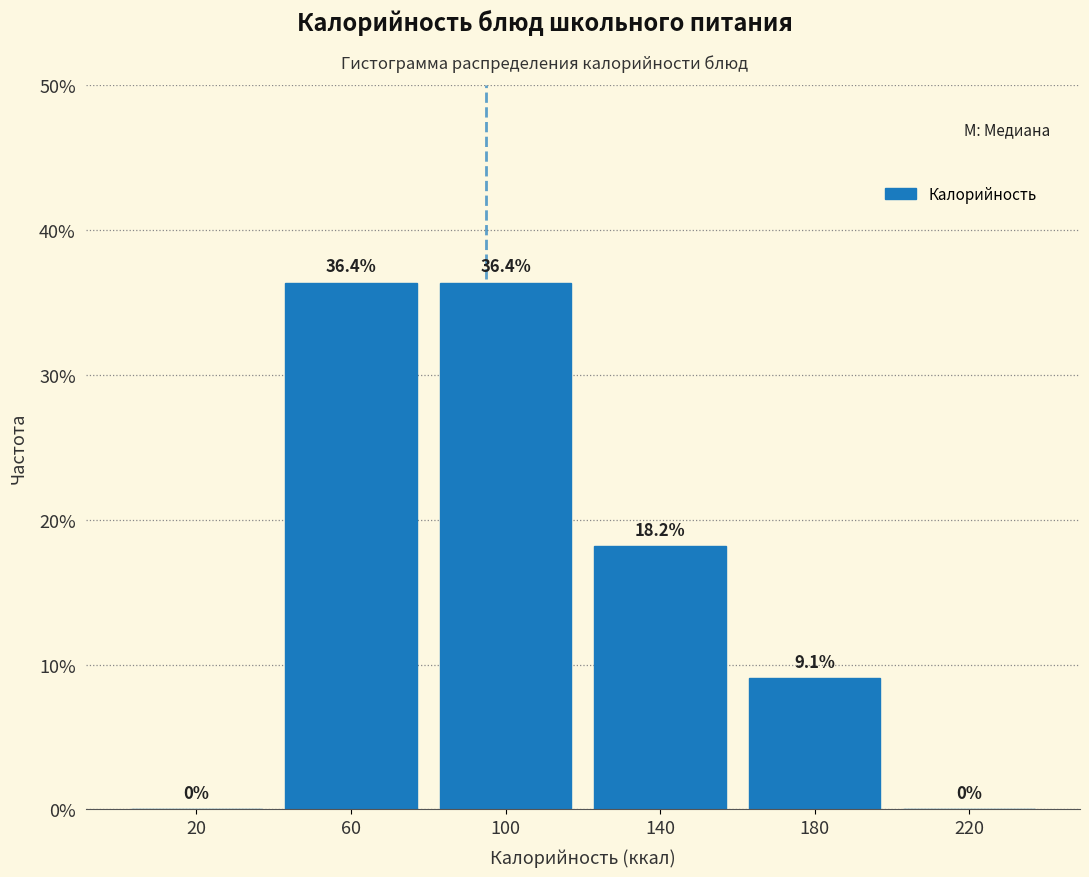

How tall is the bar that spans 120 to 160 on the x-axis?

18.2